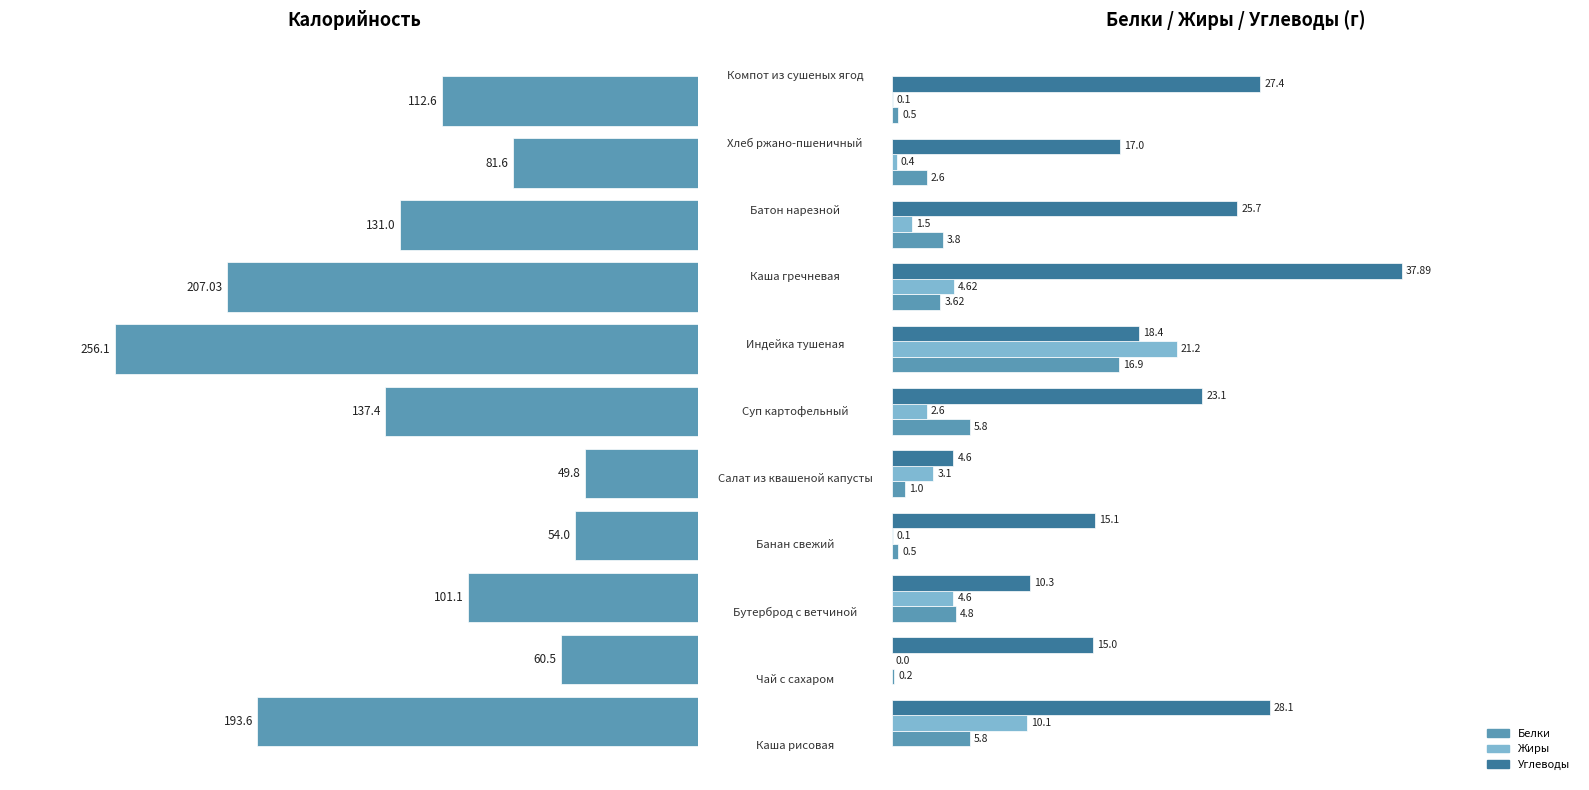

How many values in Жиры are above zero?

10